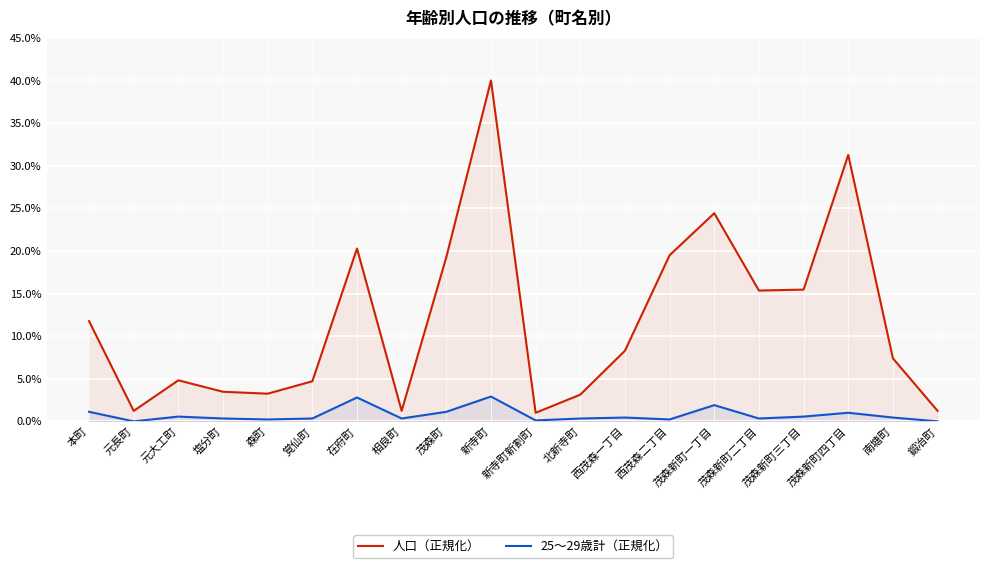

Reading right to left, list all the values displayed in this chart.

人口（正規化）: 鍛冶町=1.2	南塘町=7.4	茂森新町四丁目=31.3	茂森新町三丁目=15.5	茂森新町二丁目=15.4	茂森新町一丁目=24.4	西茂森二丁目=19.5	西茂森一丁目=8.3	北新寺町=3.1	新寺町新割町=1.0	新寺町=40.0	茂森町=19.3	相良町=1.2	在府町=20.3	覚仙町=4.7	森町=3.2	塩分町=3.5	元大工町=4.8	元長町=1.2	本町=11.8
25〜29歳計（正規化）: 鍛冶町=0.0	南塘町=0.4	茂森新町四丁目=1.0	茂森新町三丁目=0.6	茂森新町二丁目=0.3	茂森新町一丁目=1.9	西茂森二丁目=0.2	西茂森一丁目=0.4	北新寺町=0.3	新寺町新割町=0.1	新寺町=2.9	茂森町=1.1	相良町=0.3	在府町=2.8	覚仙町=0.3	森町=0.2	塩分町=0.3	元大工町=0.6	元長町=0.0	本町=1.1